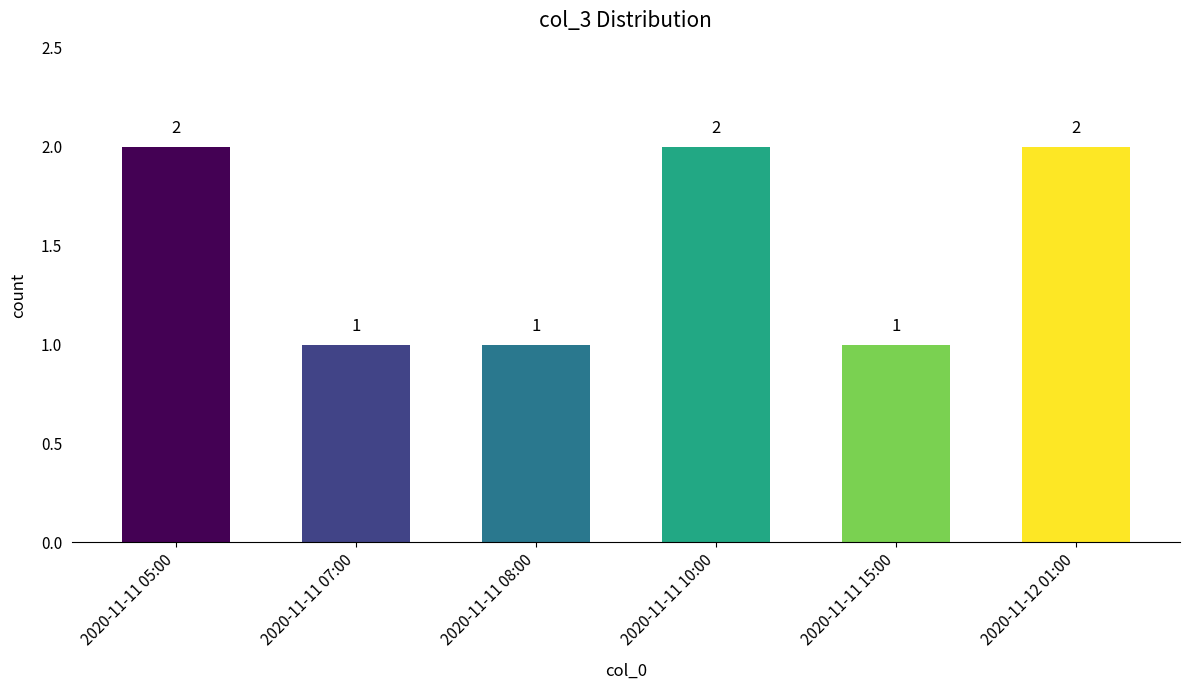

What position from the right is 2020-11-11 10:00?

3